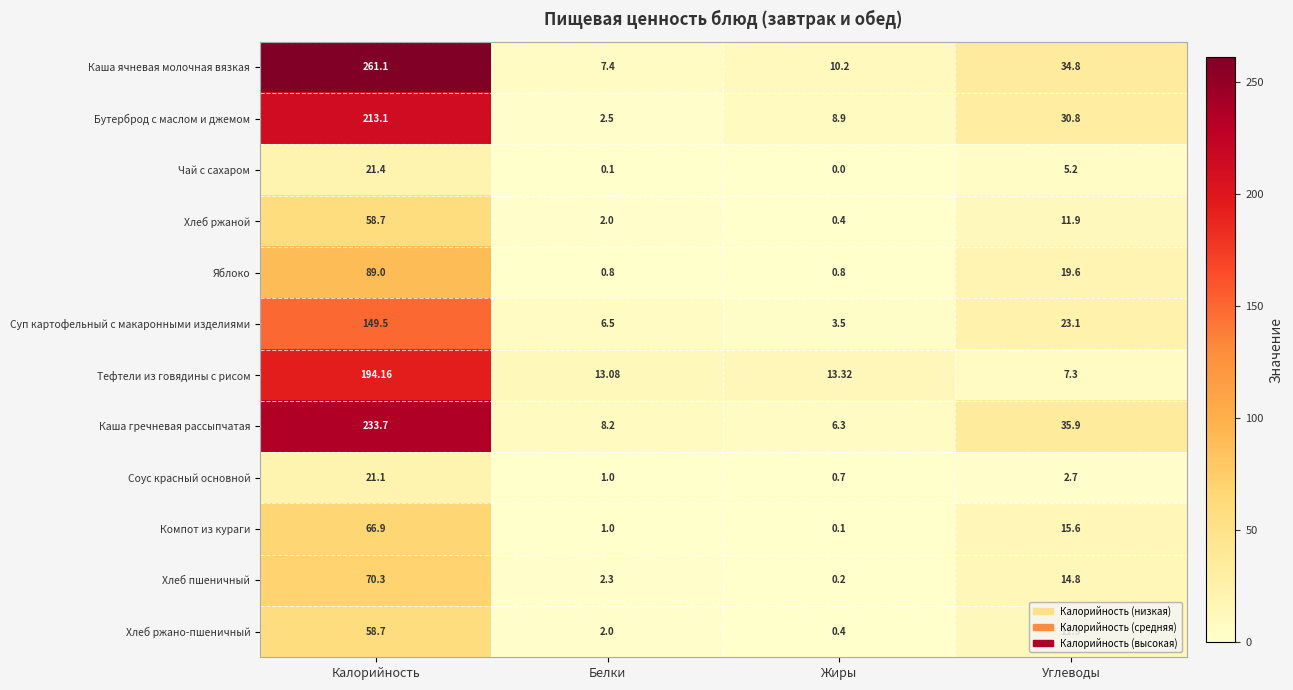

At which category is the sum across all series the highest?

Калорийность